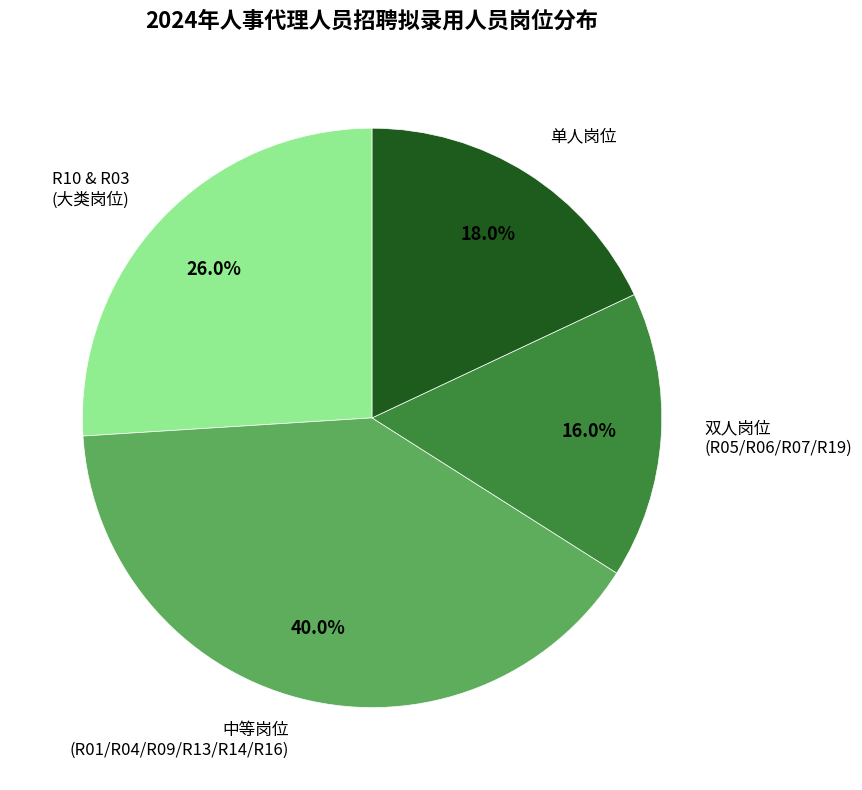

To the nearest percent, what is the average slice percentage?

25%